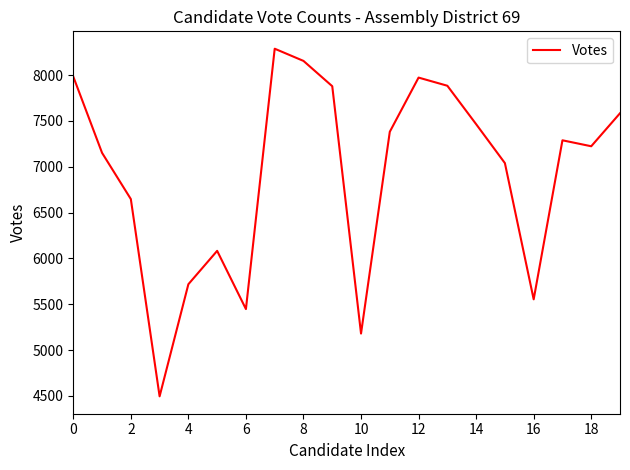

True or false: the data has more than 1 interior local peaks.

True